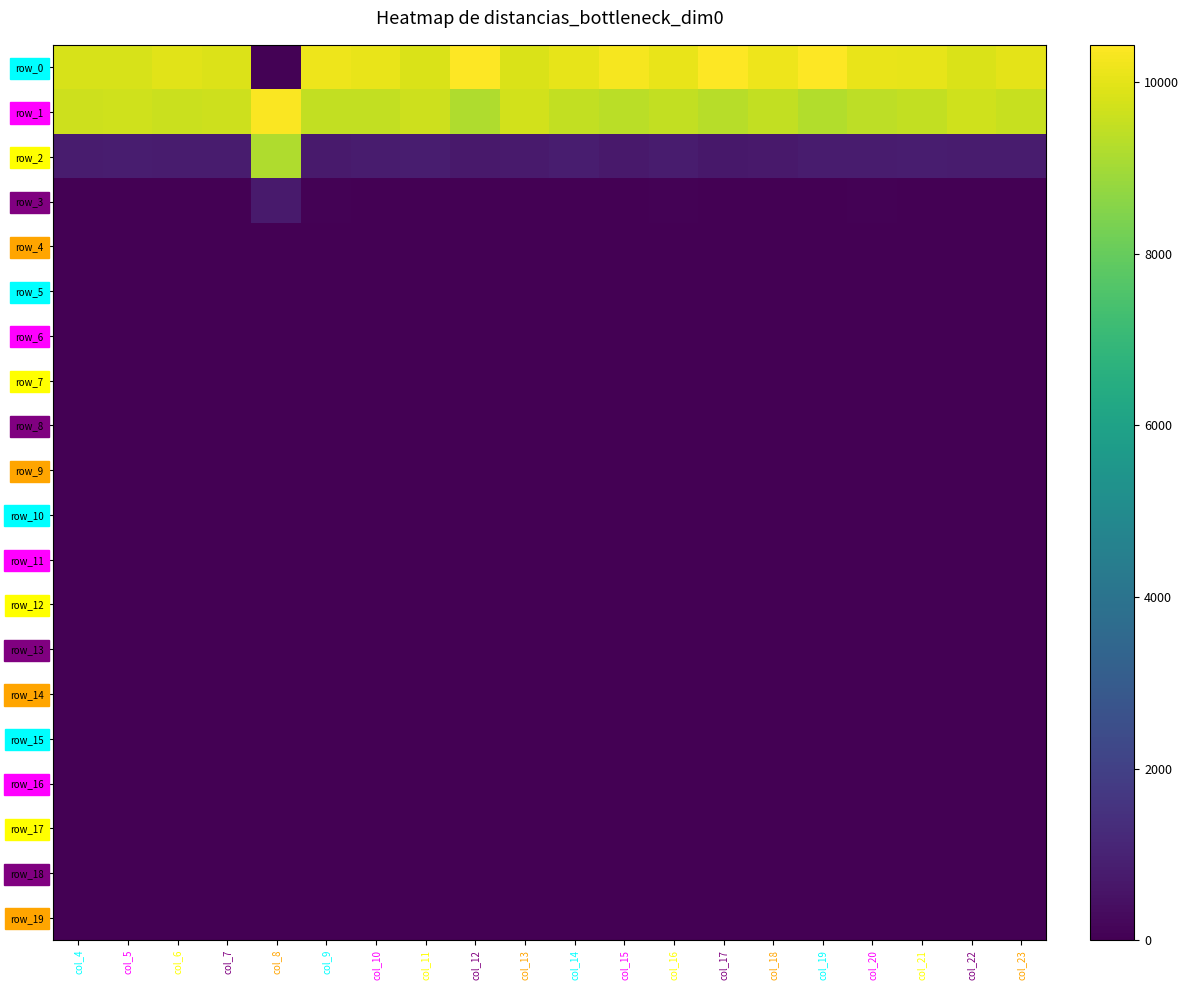

True or false: row_14 has a value of 0 at col_5.

True